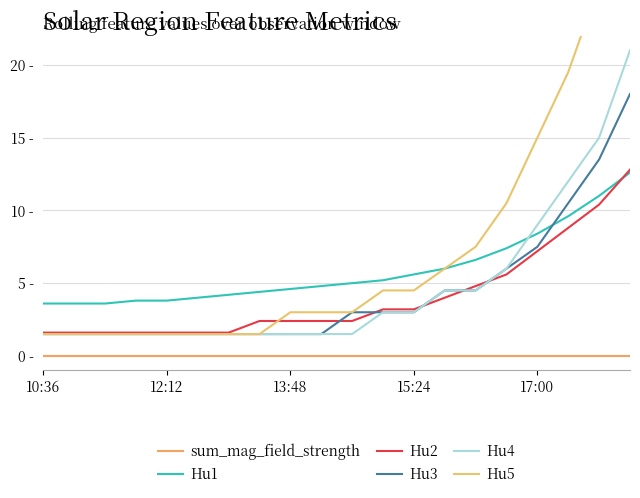

At which label is Hu4 closest to 11?

17